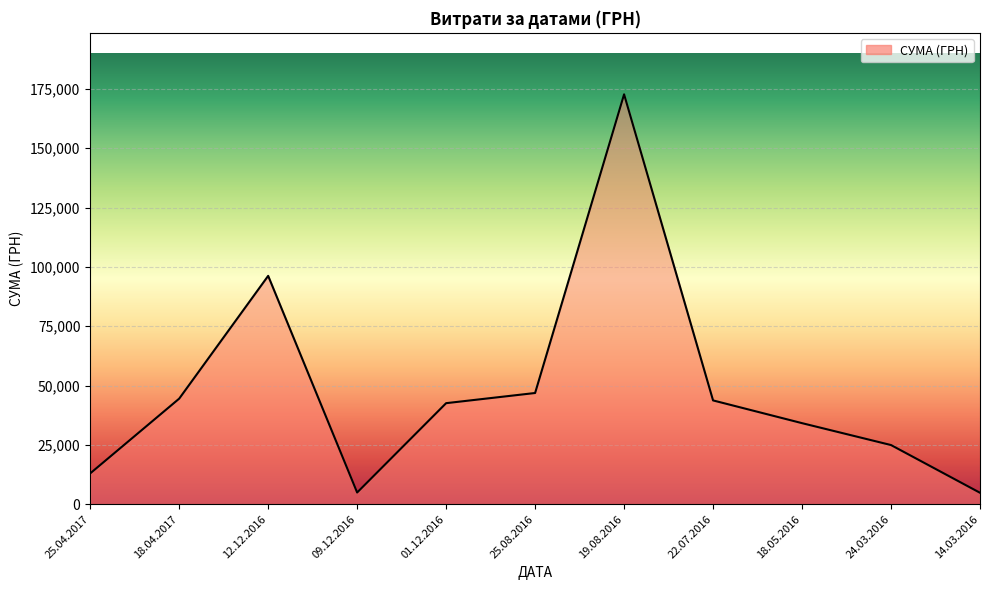

How many lines are shown in the chart?

1